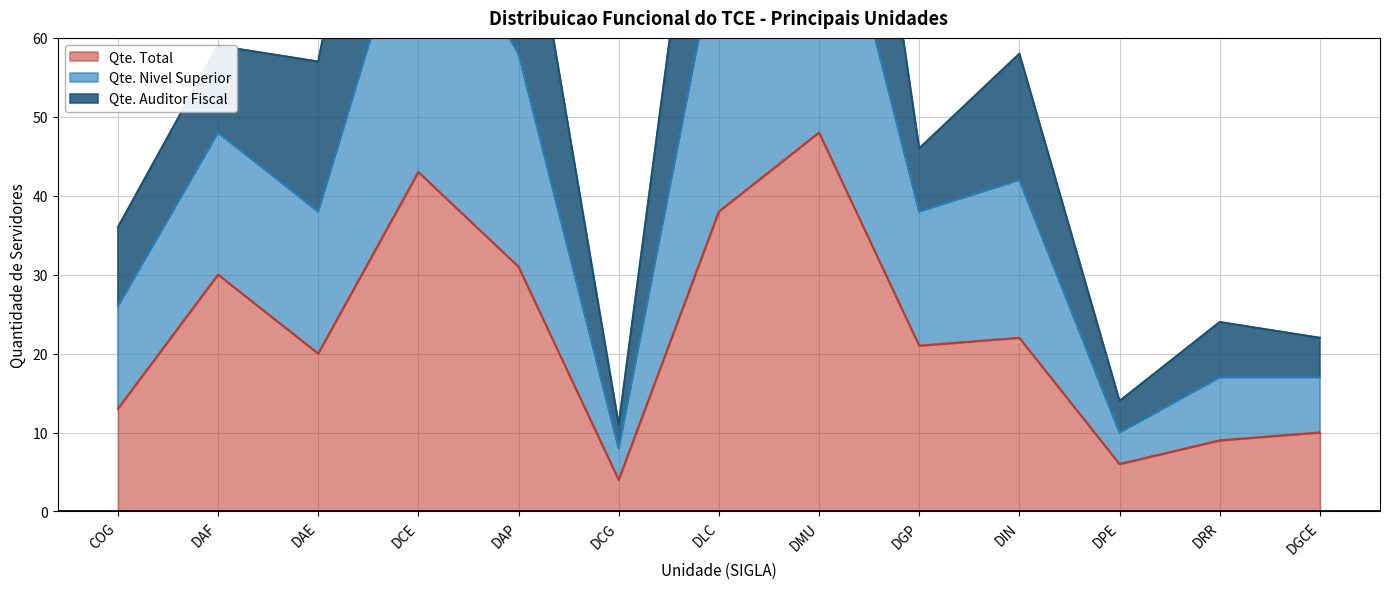

What is the difference between the maximum and minimum values in the Qte. Total series?

44